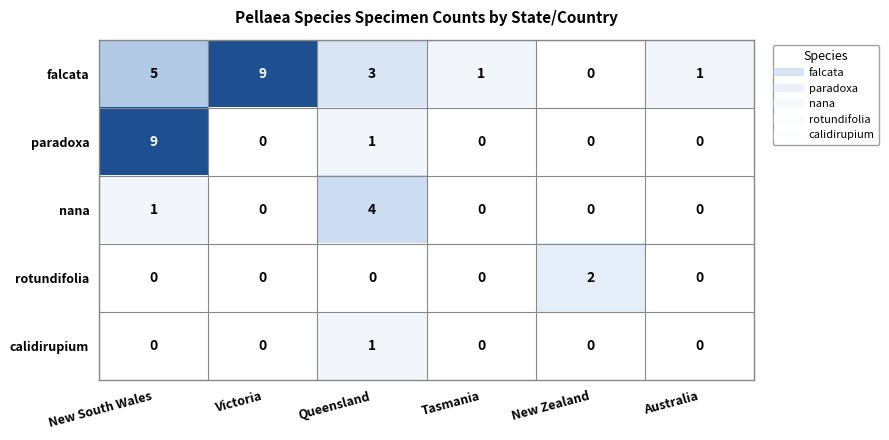

What is the maximum value shown in the chart?

9